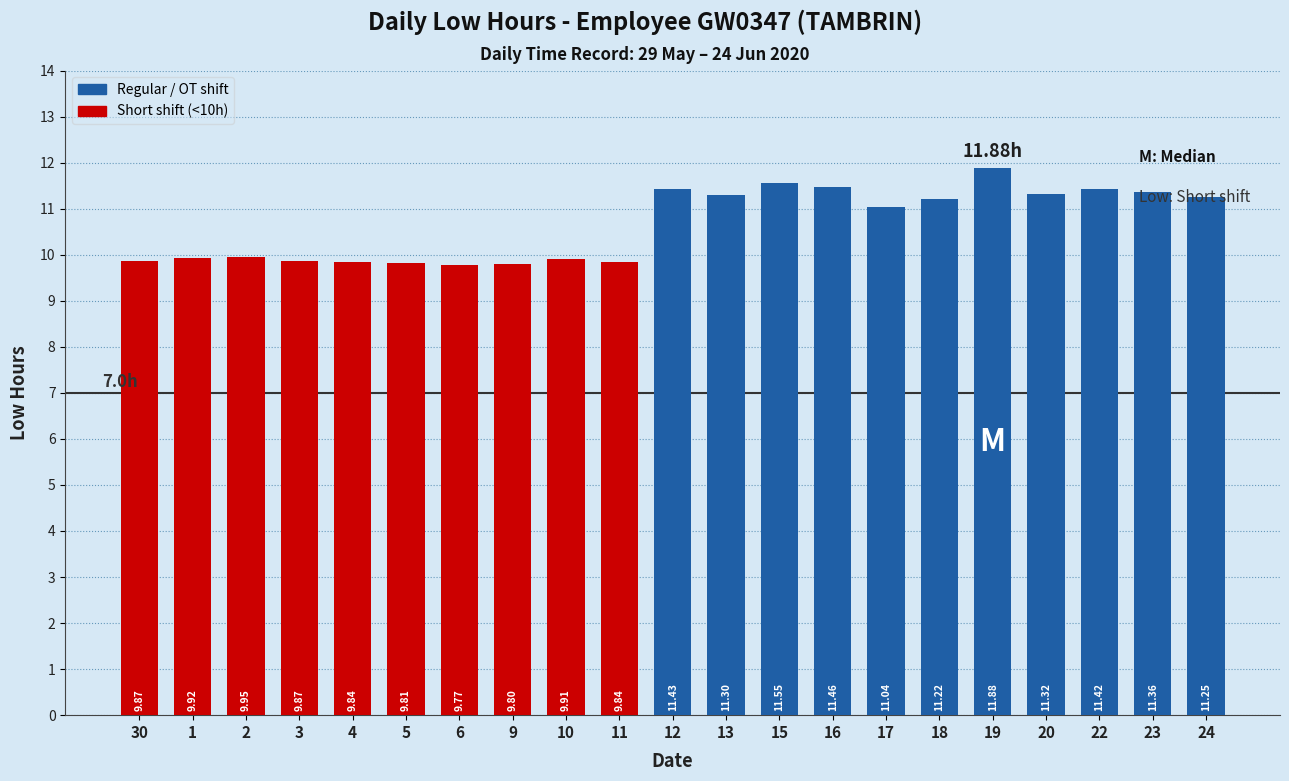

What is the average value?

10.7